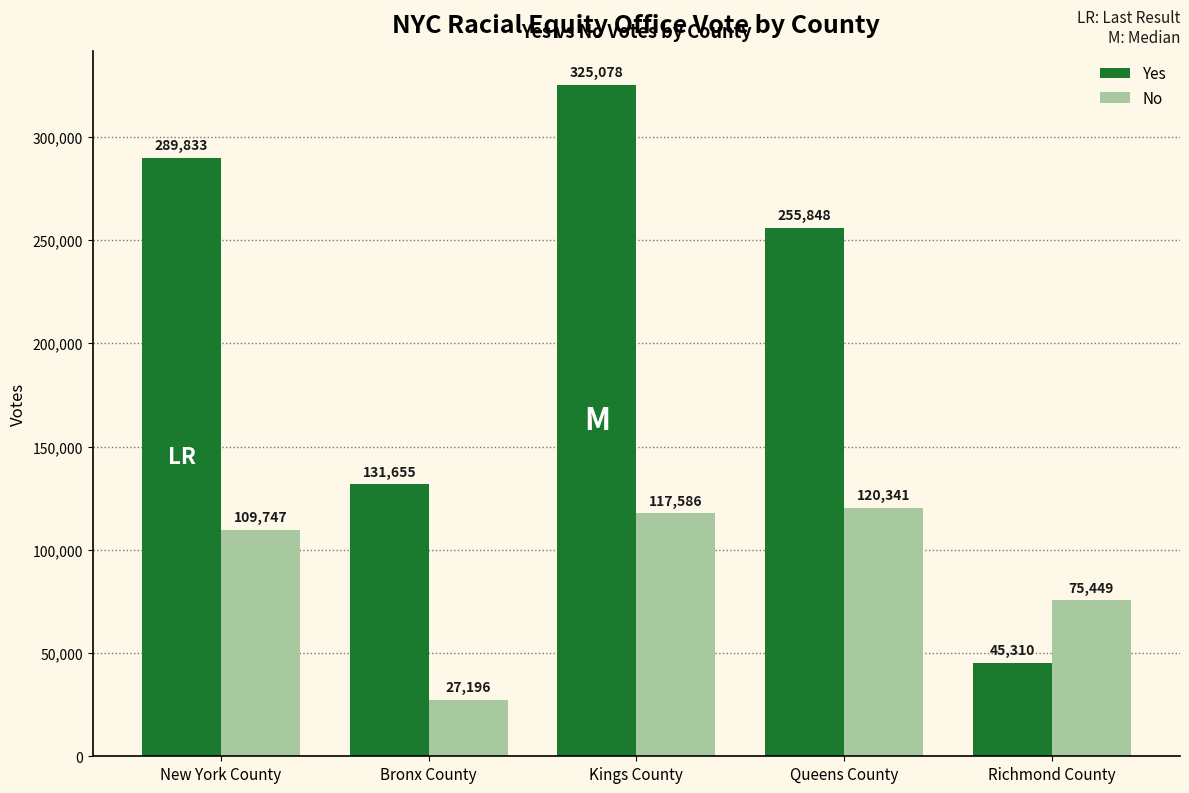

What is the smallest value displayed?

27196